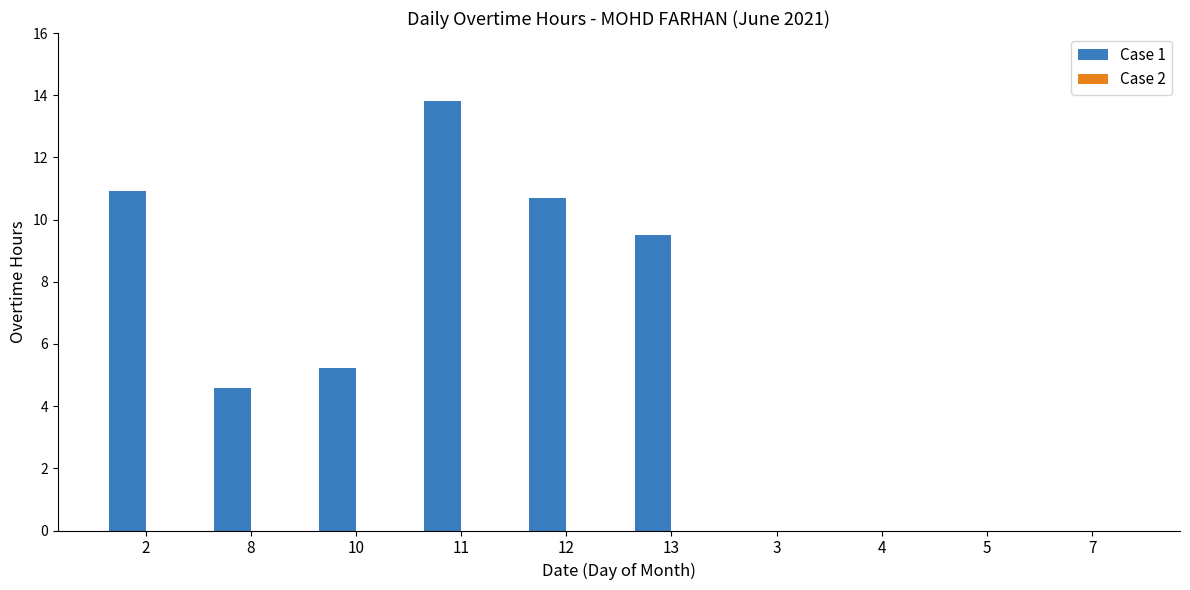

How many categories are shown in the chart?

10